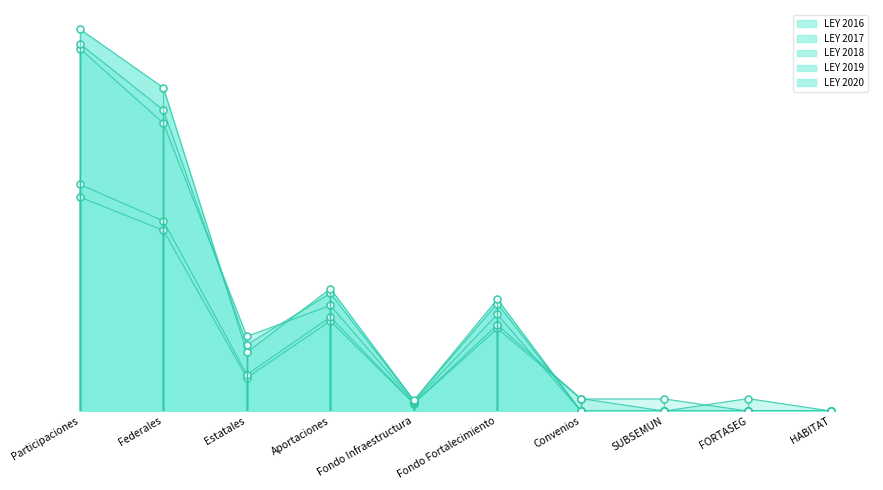

Rank the series at Participaciones from highest to lowest value.

LEY 2020, LEY 2019, LEY 2018, LEY 2017, LEY 2016